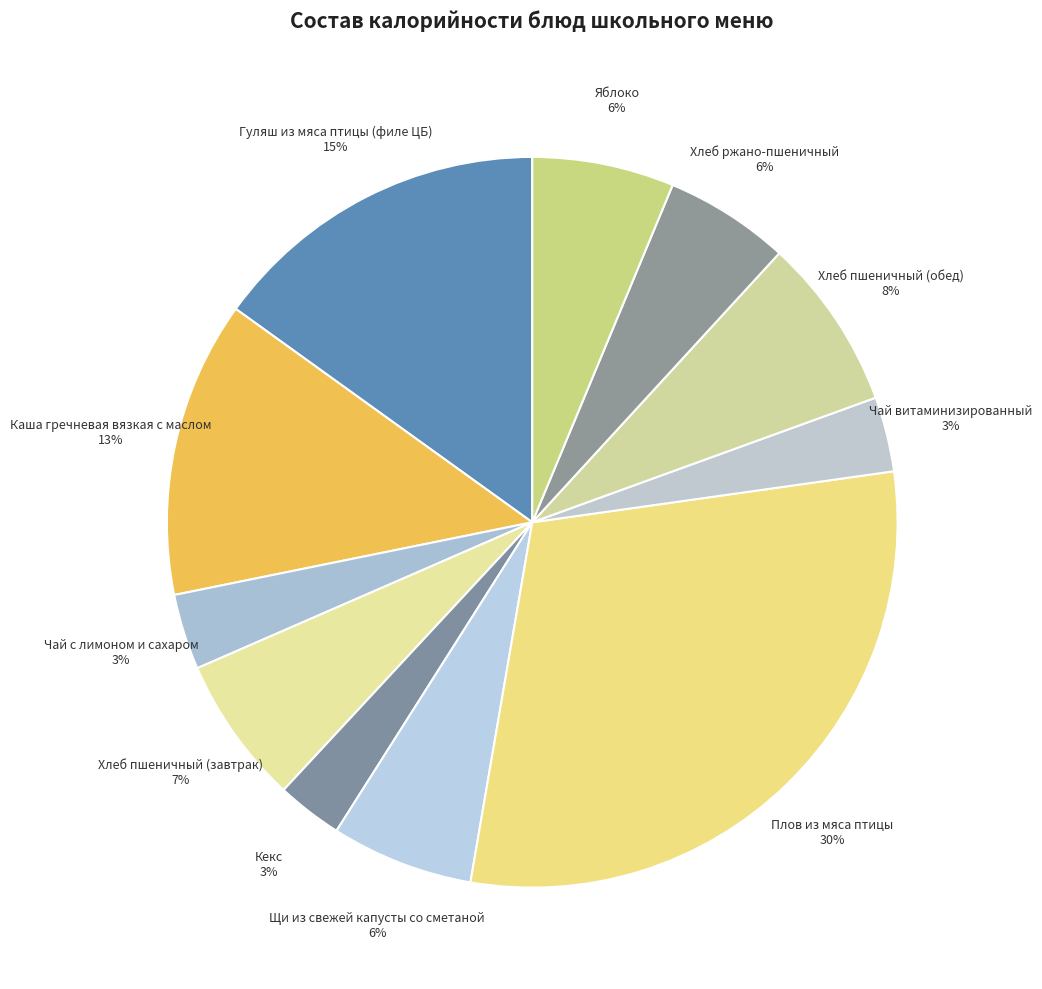

Which category has the biggest portion of the pie?

Плов из мяса птицы